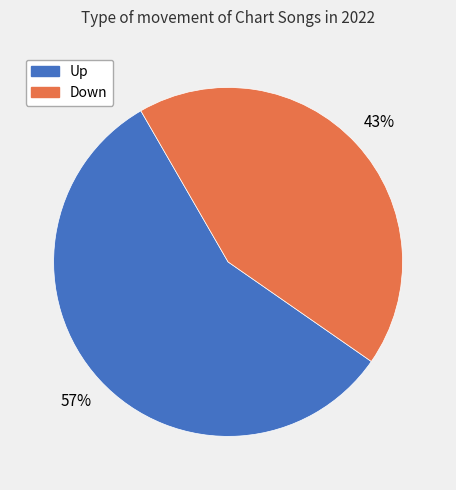

Is there any slice that represents more than half of the pie?

Yes